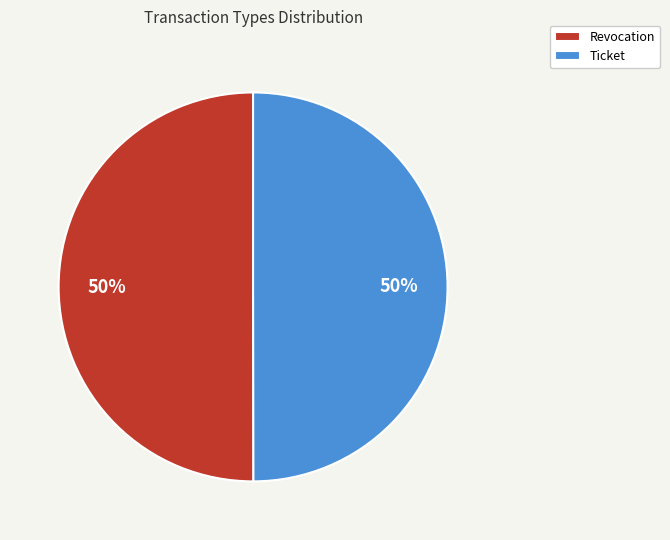

To the nearest percent, what percentage of the pie is Ticket?

50%